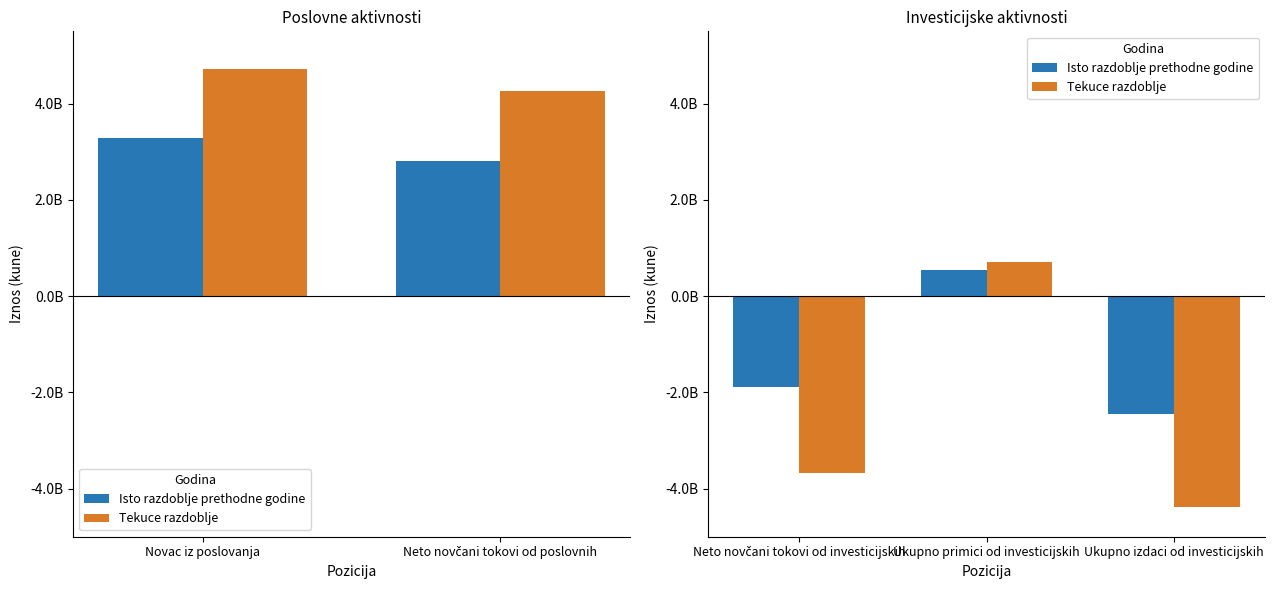

The value of Isto razdoblje prethodne godine at Neto novčani tokovi od investicijskih is -2521708910. True or false?

False